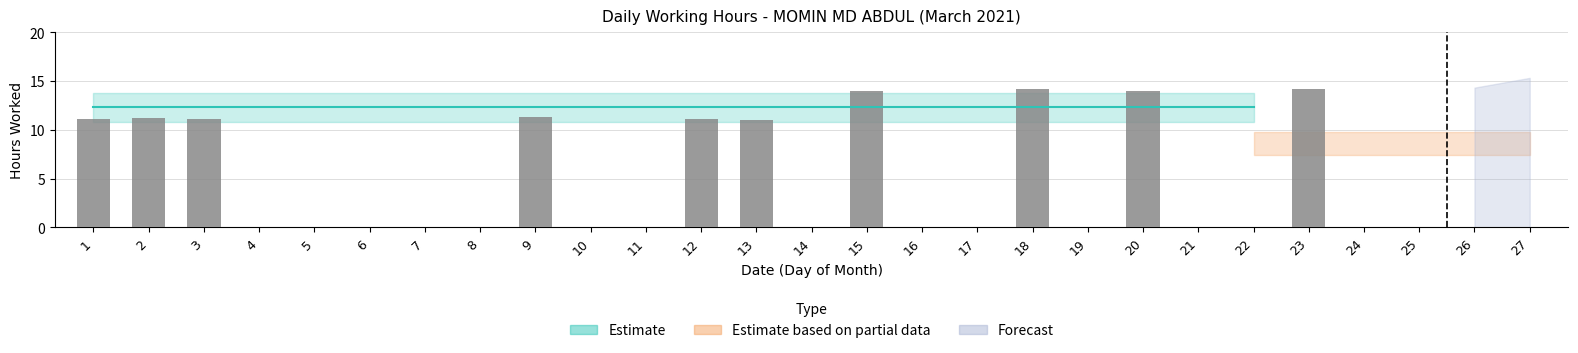

What is the maximum value shown in the chart?

14.2